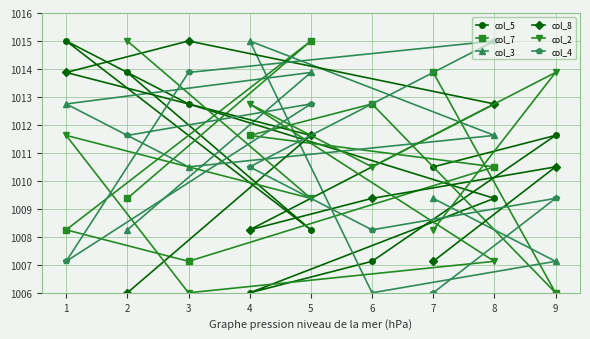

What is the spread (max minus min) of values at 1?

7.9